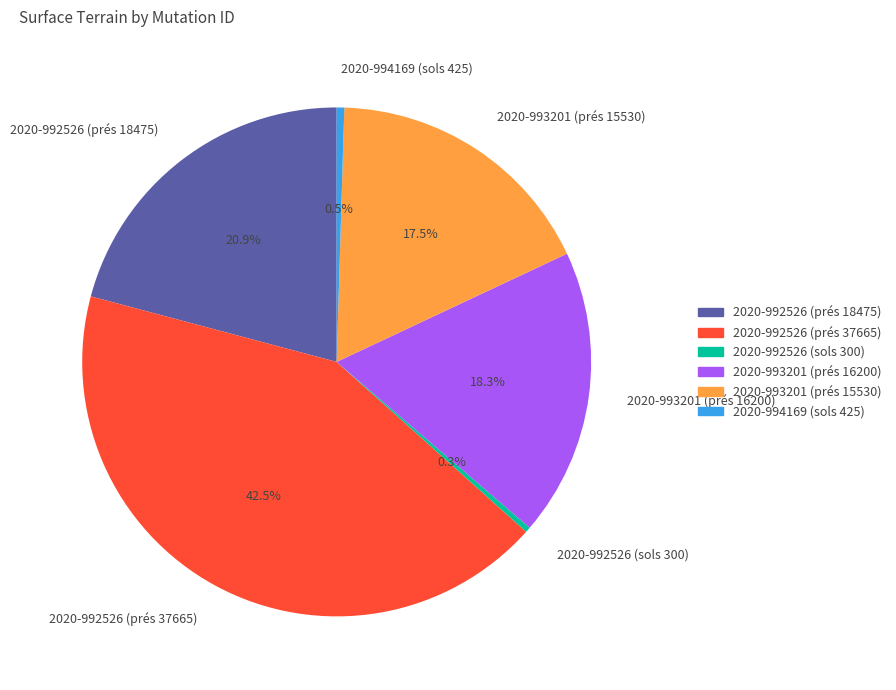

The 2020-992526 (sols 300) slice represents 0% of the pie. True or false?

True